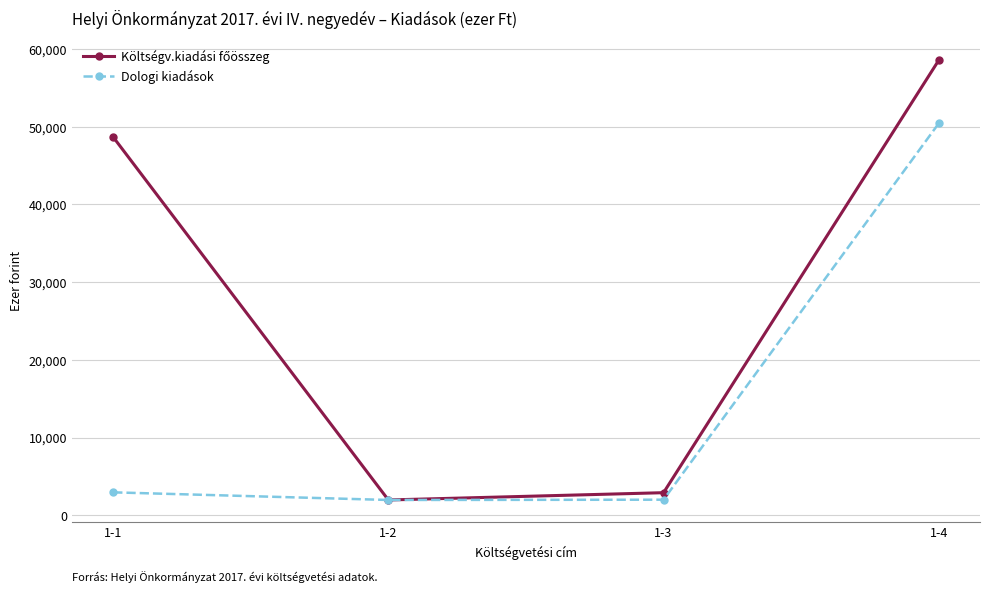

What is the greatest value displayed?

58535